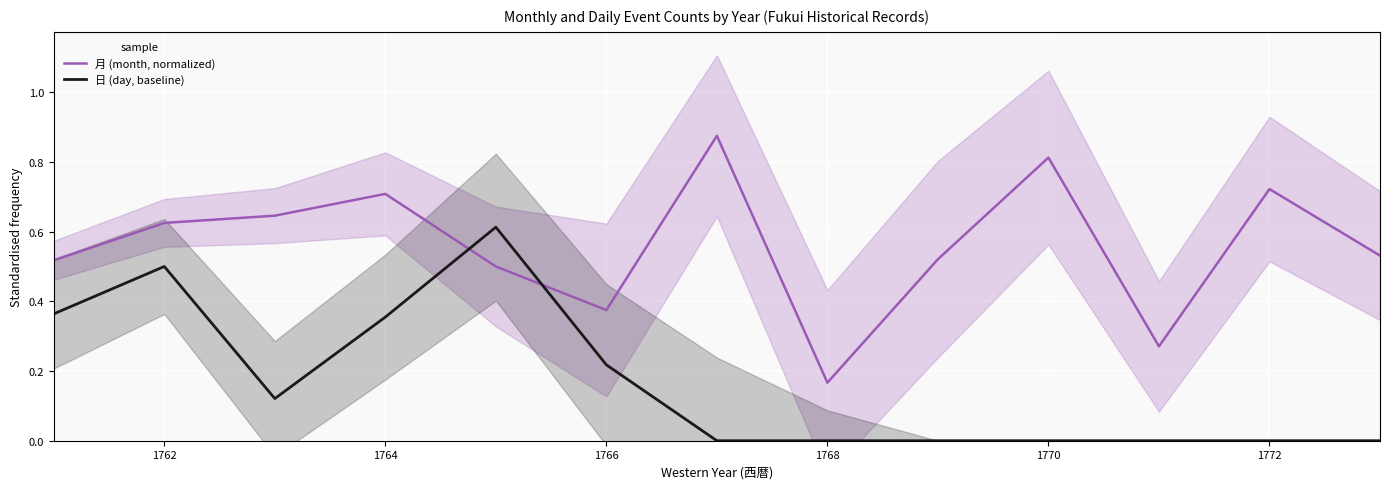

True or false: 日 (day, baseline) and 月 (month, normalized) cross at least once.

True